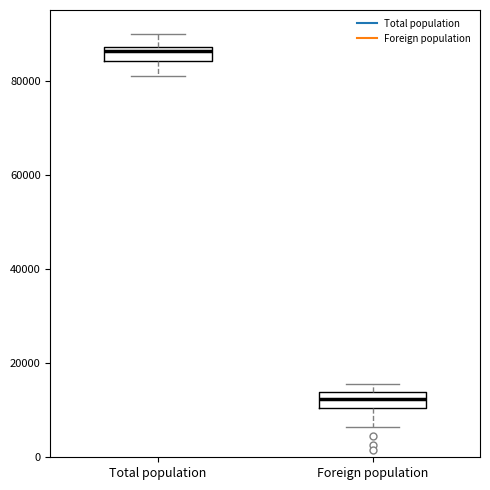

Where is the lower edge of the box for Total population on the y-axis? The values are not printed on the chart, so give them approximately, as read against the axis.

84000